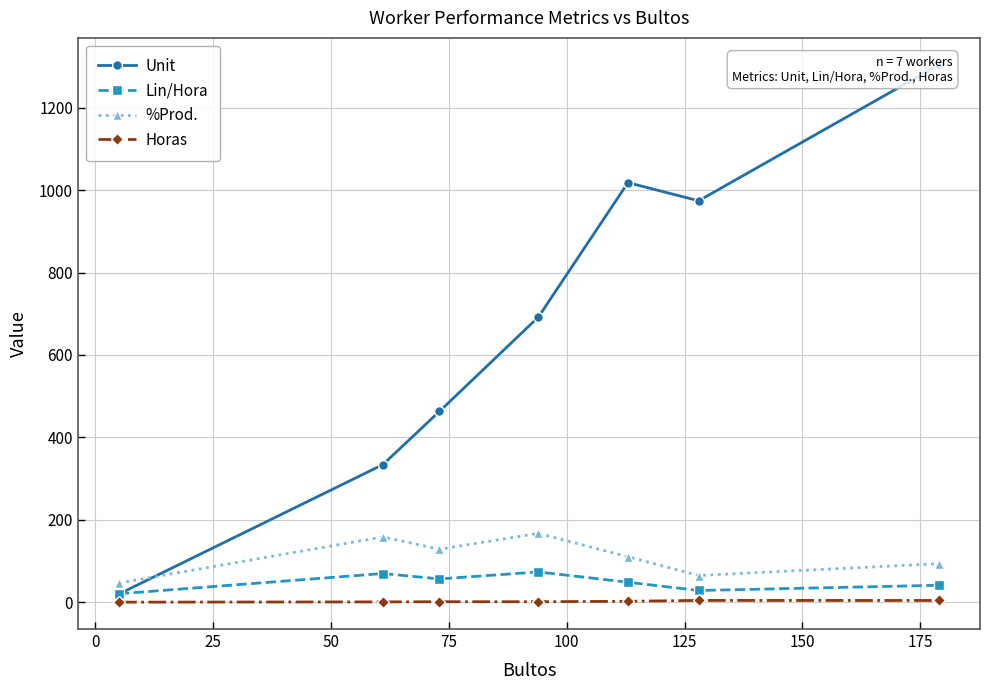

How many interior local valleys does the %Prod. series have?

2